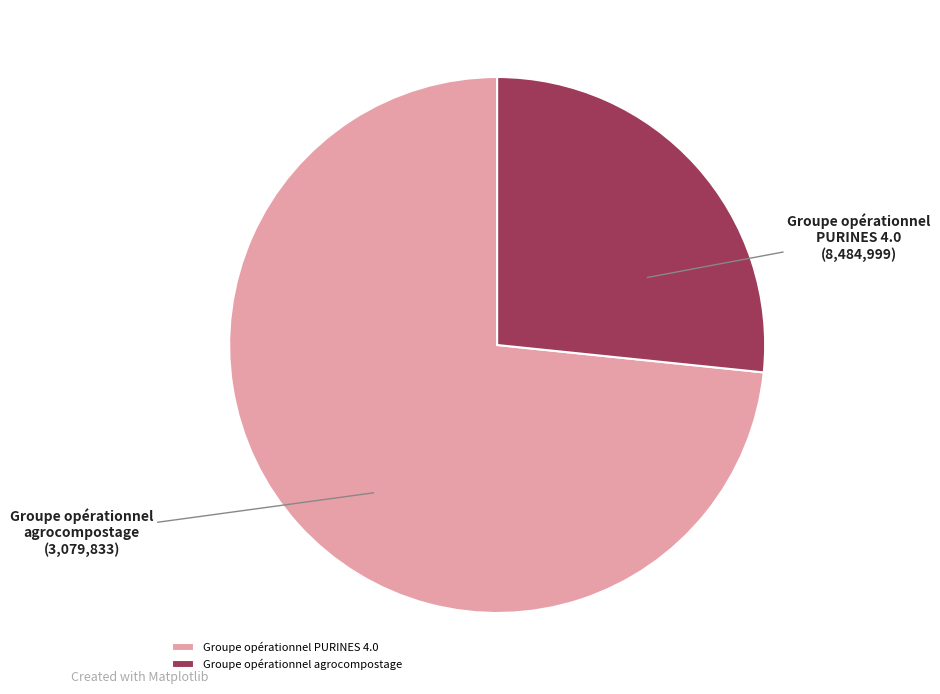

What is the largest slice in the pie chart?

Groupe opérationnel PURINES 4.0